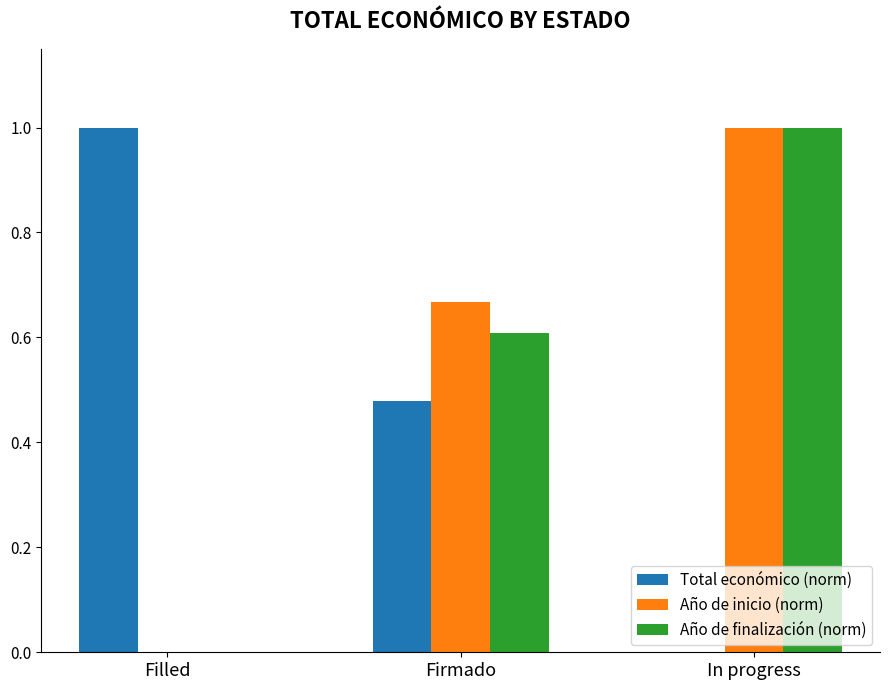

Are the bars horizontal?

No